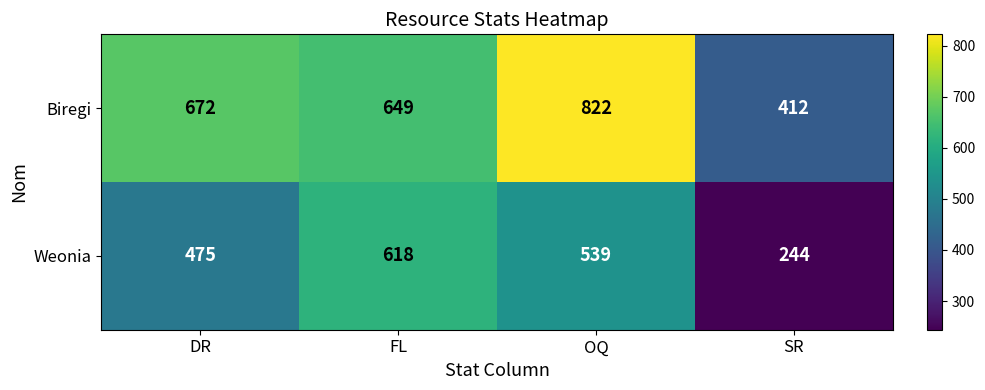

What is the sum of the Biregi values at SR and FL?

1061